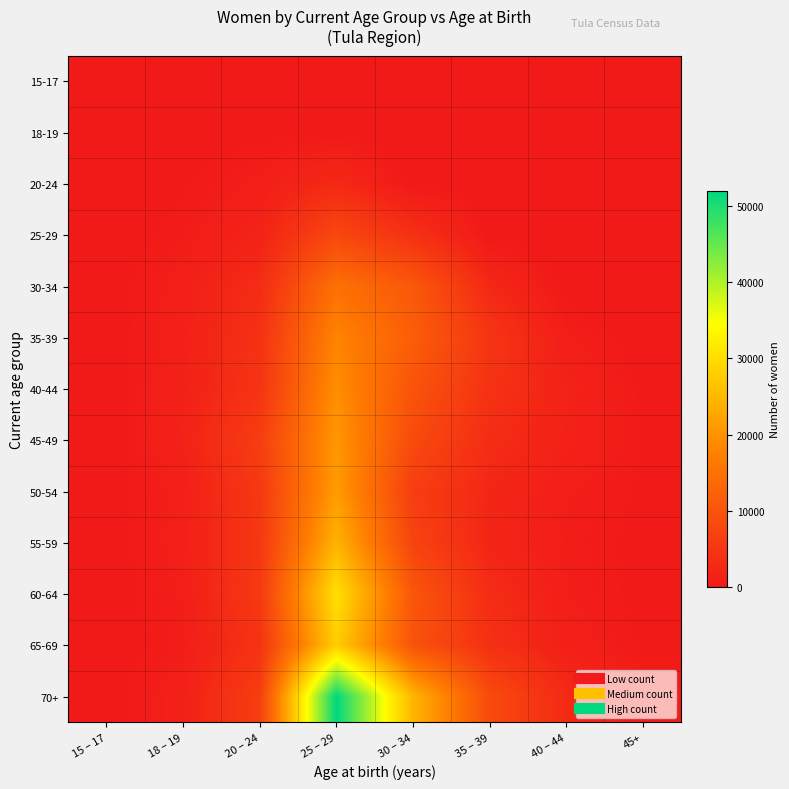

Which series has the largest range (max minus min)?

70+